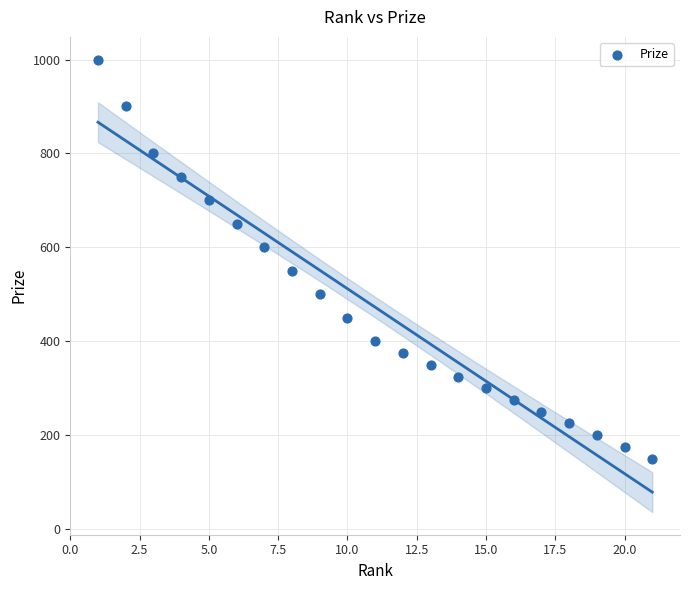

What is the range of X values (max minus min)?

20